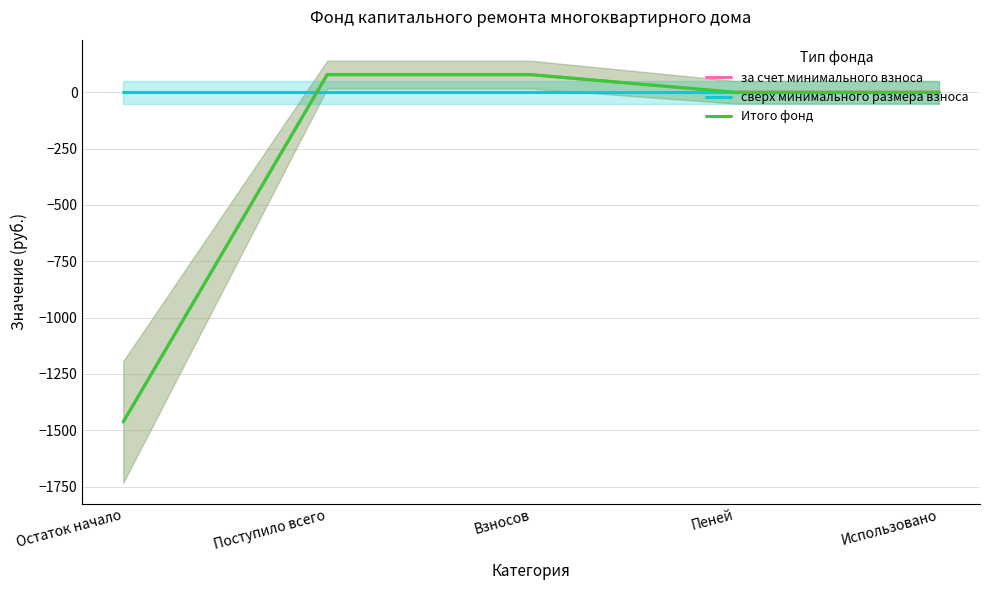

True or false: за счет минимального взноса and Итого фонд intersect in this chart.

False